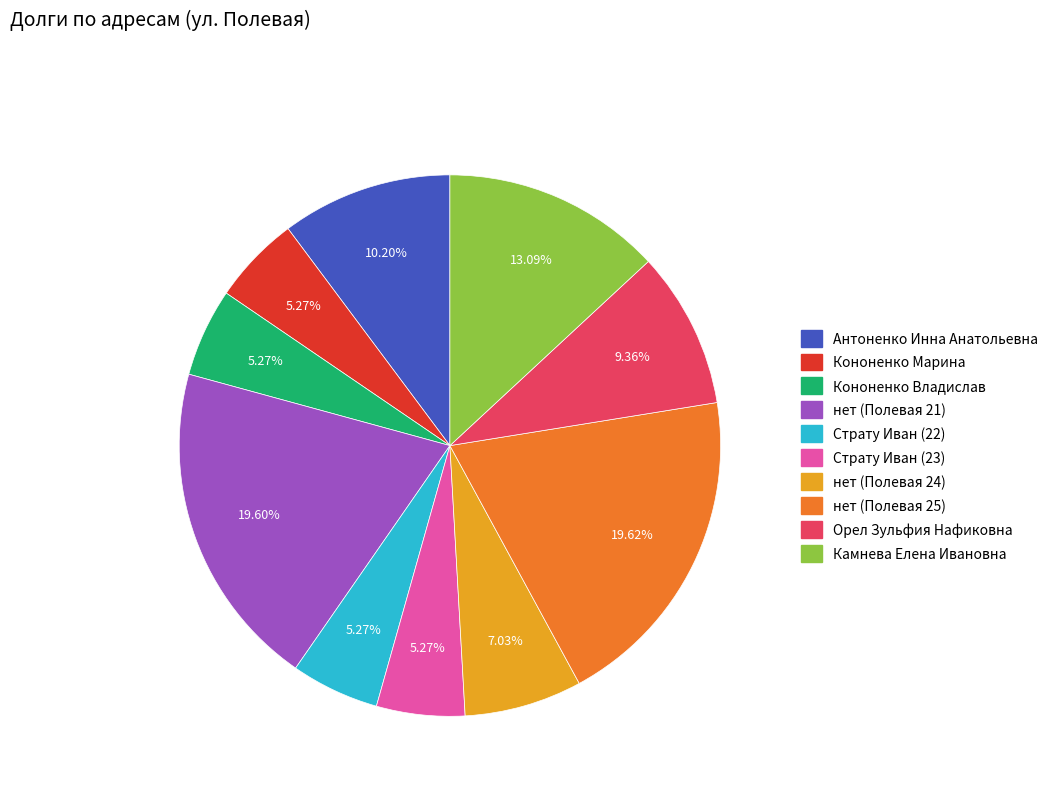

To the nearest percent, what is the average slice percentage?

10%